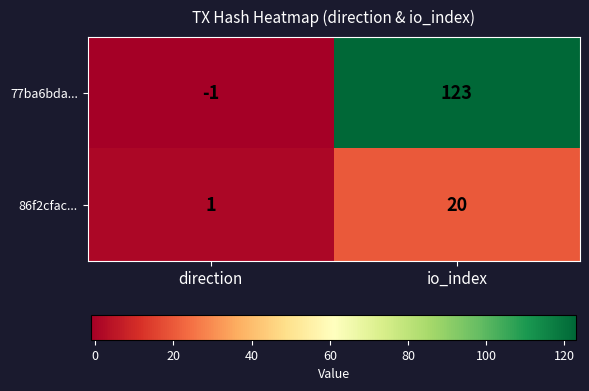

What is the approximate value of 77ba6bda... at io_index?

123